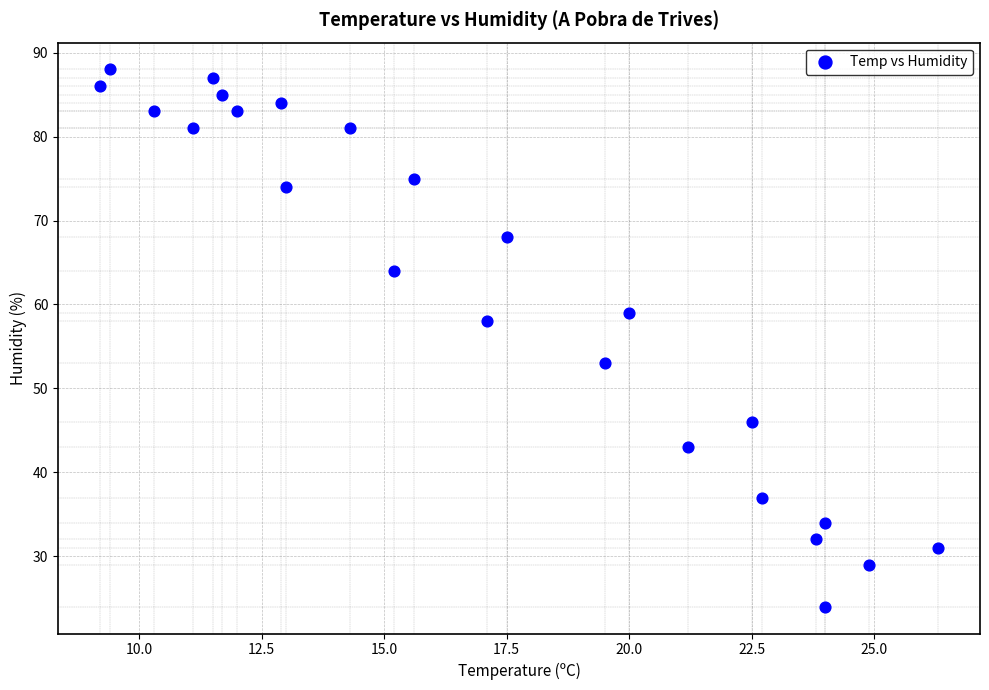

What Y value in the scatter plot is closest to 56?

58